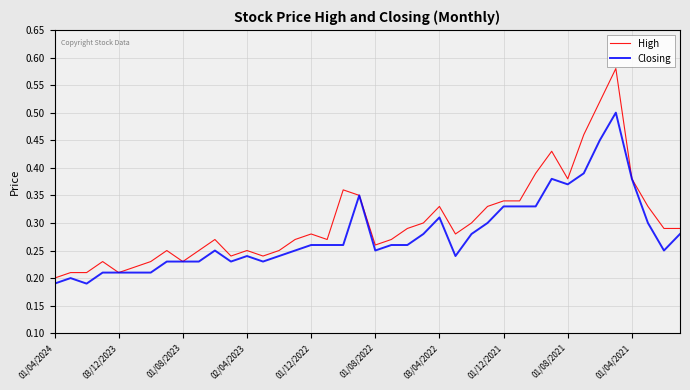

Count the High values in the range 0 to 1.

40